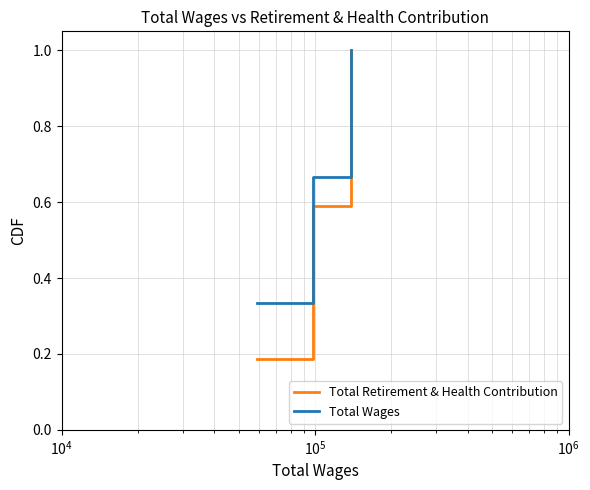

List the series in order of their overall mean, highest first.

Total Wages, Total Retirement & Health Contribution